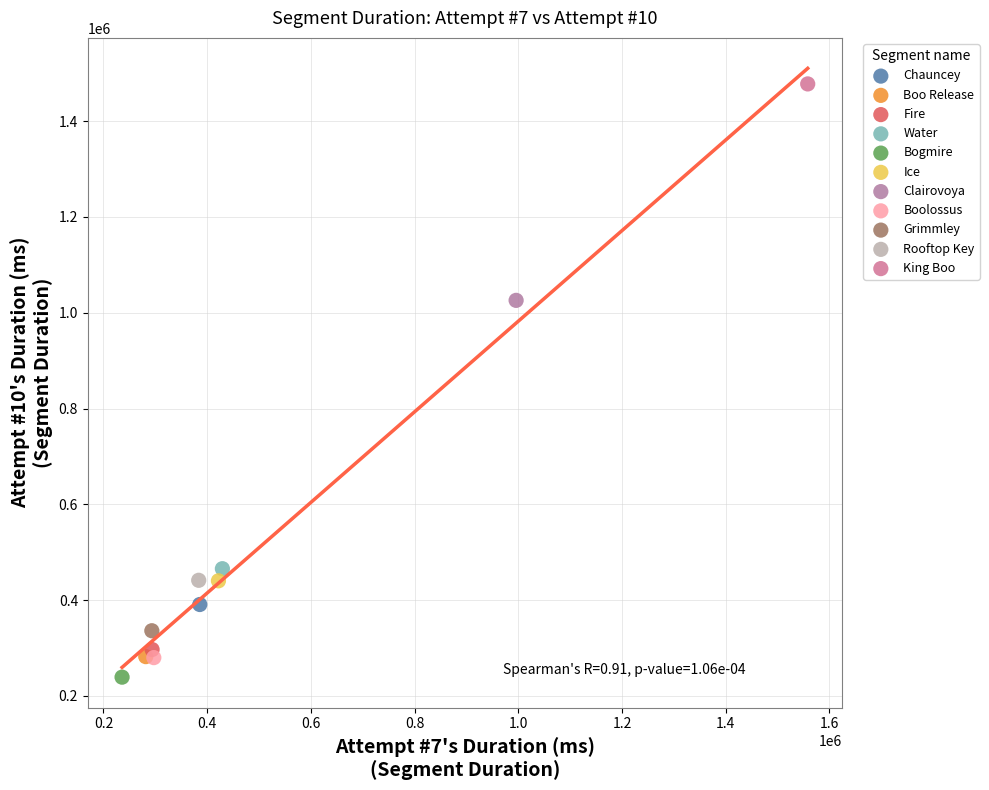

Which series reaches the minimum Y coordinate?

Bogmire